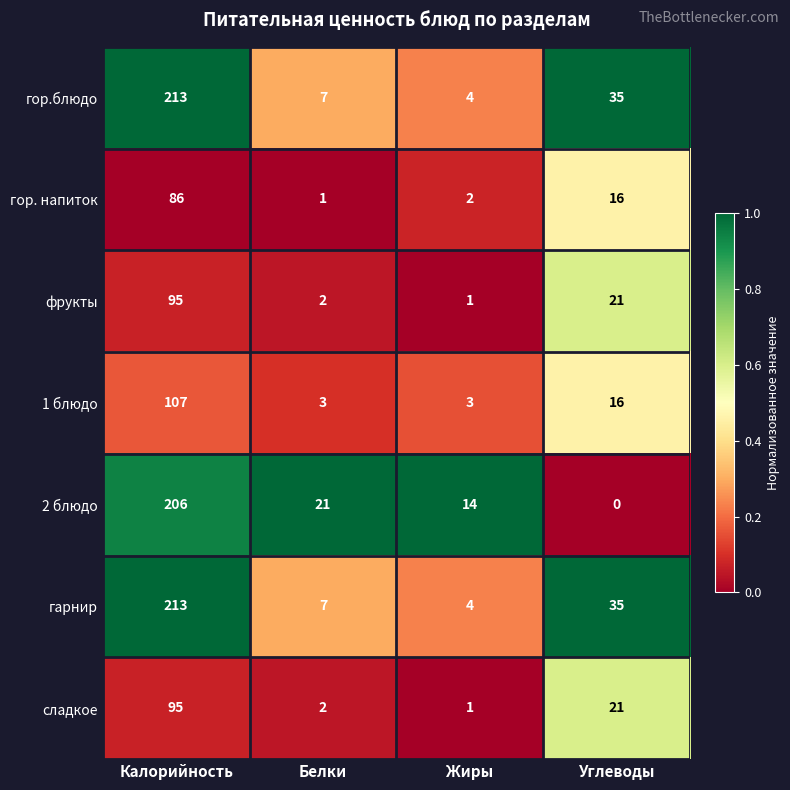

At which label does 2 блюдо first exceed 21?

Калорийность